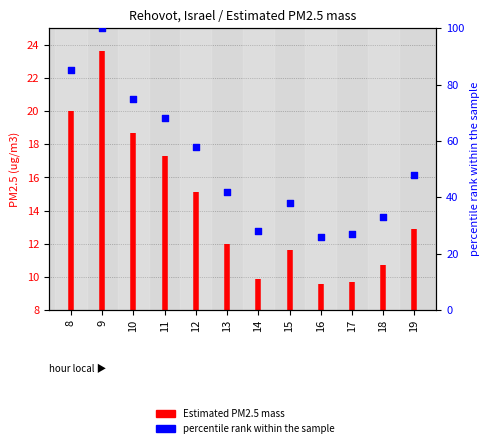

Which has a higher value, 16 or 8?

8